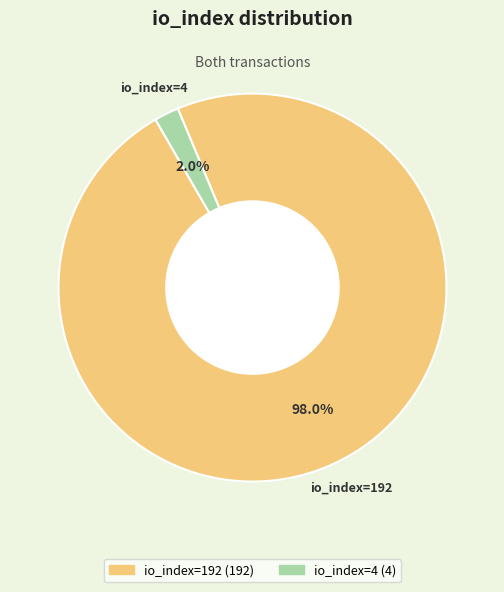

To the nearest percent, what percentage of the pie is io_index=4?

2%